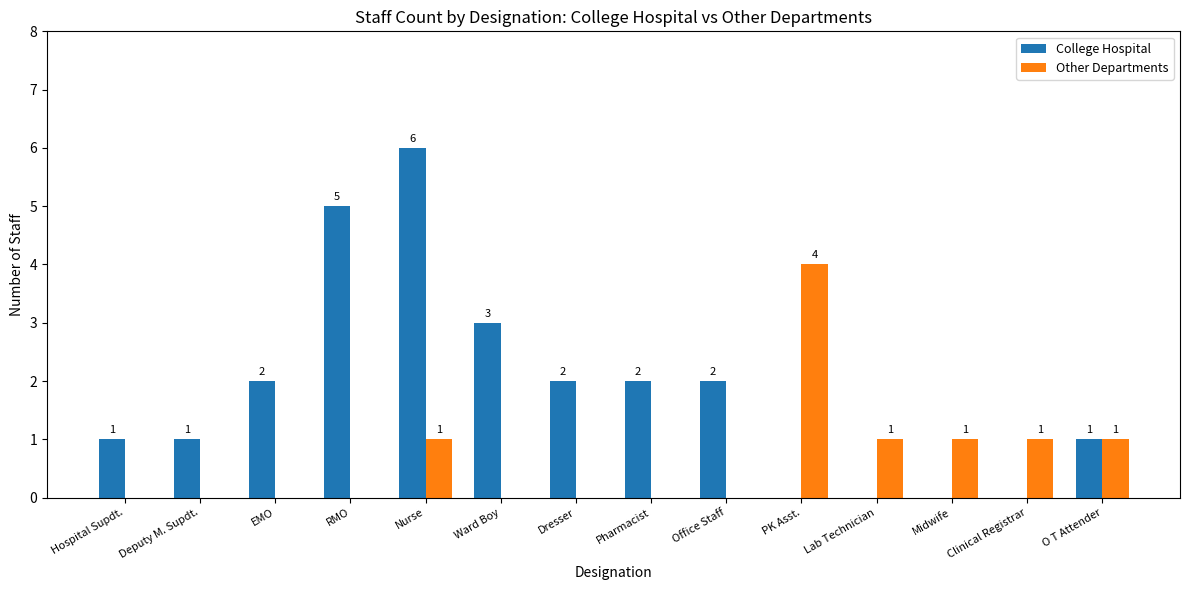

What is the sum of all College Hospital values?

25